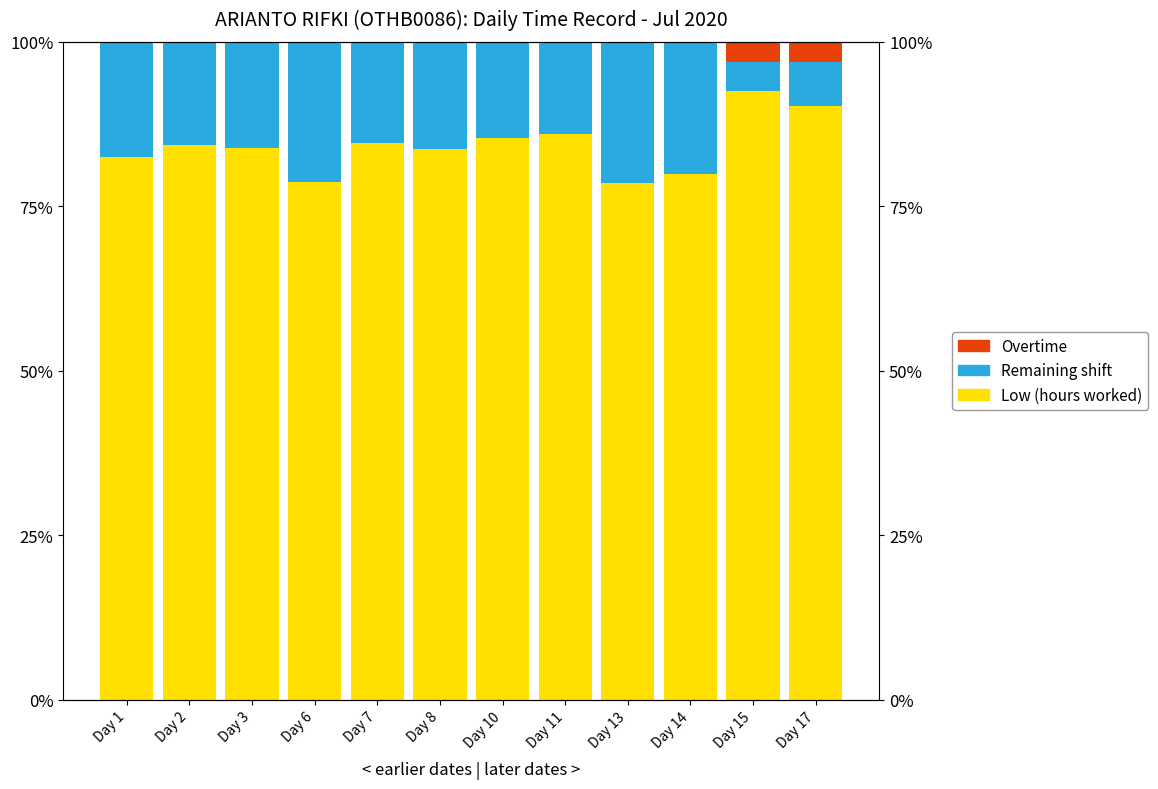

Which series has the largest range (max minus min)?

Remaining shift